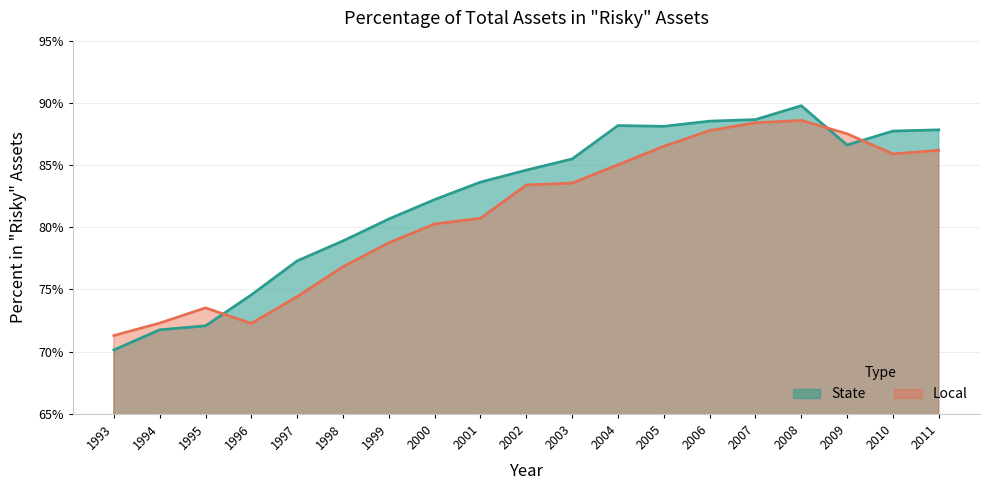

What is the average value of the State series?

0.8